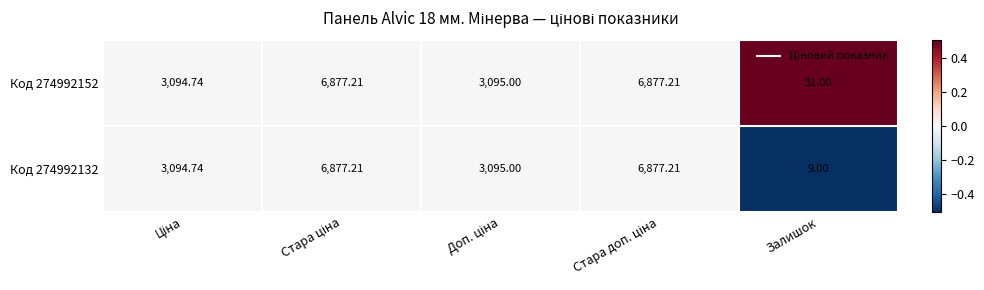

At which category does the chart reach its minimum across all series?

Залишок